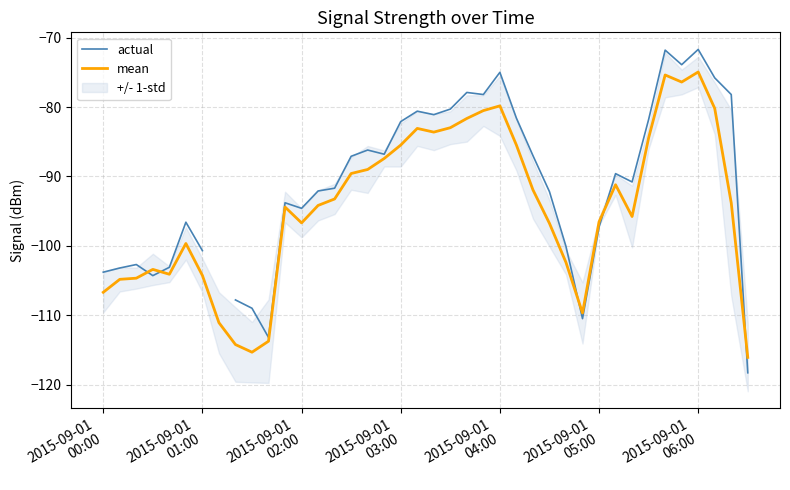

Is it true that mean equals -64.9 at 10?

False